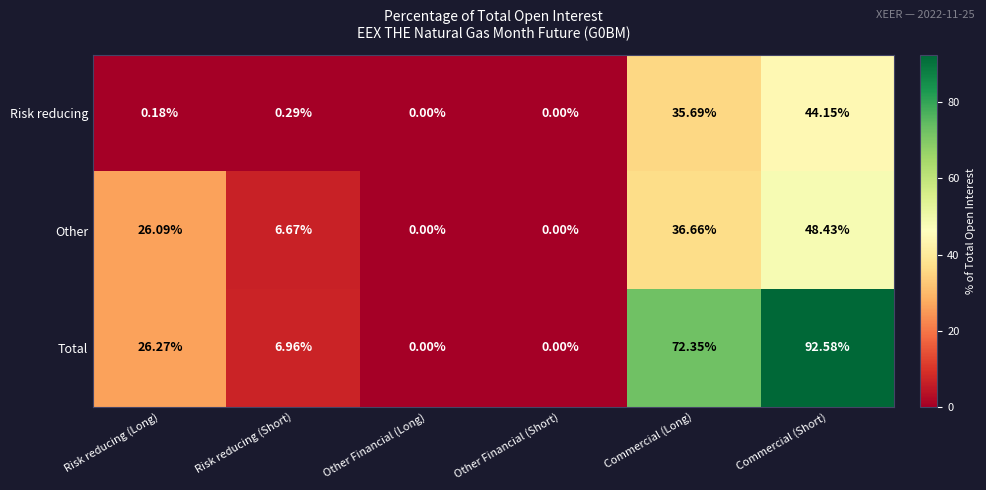

List the series in order of their overall mean, lowest first.

Risk reducing, Other, Total